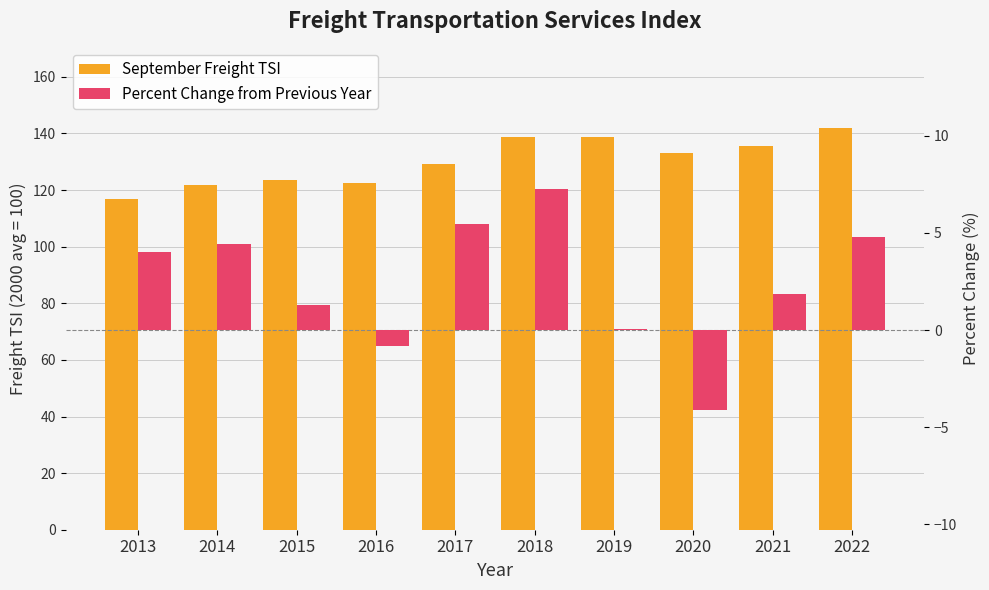

How many groups of bars are there?

10